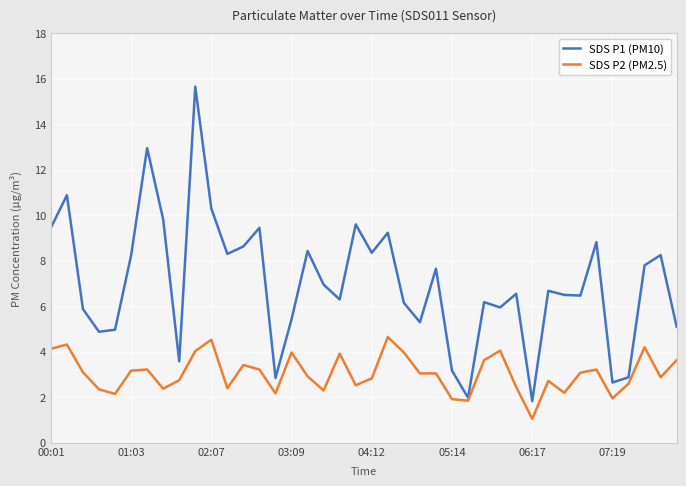

Which series has the largest total across all categories?

SDS P1 (PM10)